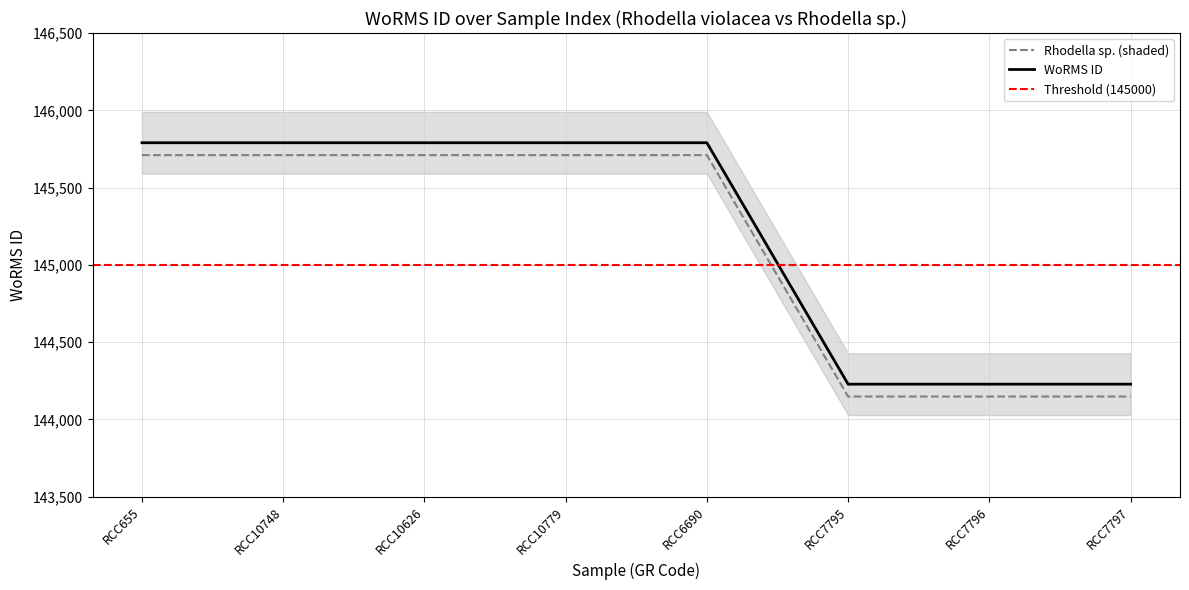

True or false: Rhodella sp. (shaded) has a value of 145710 at RCC6690.

True